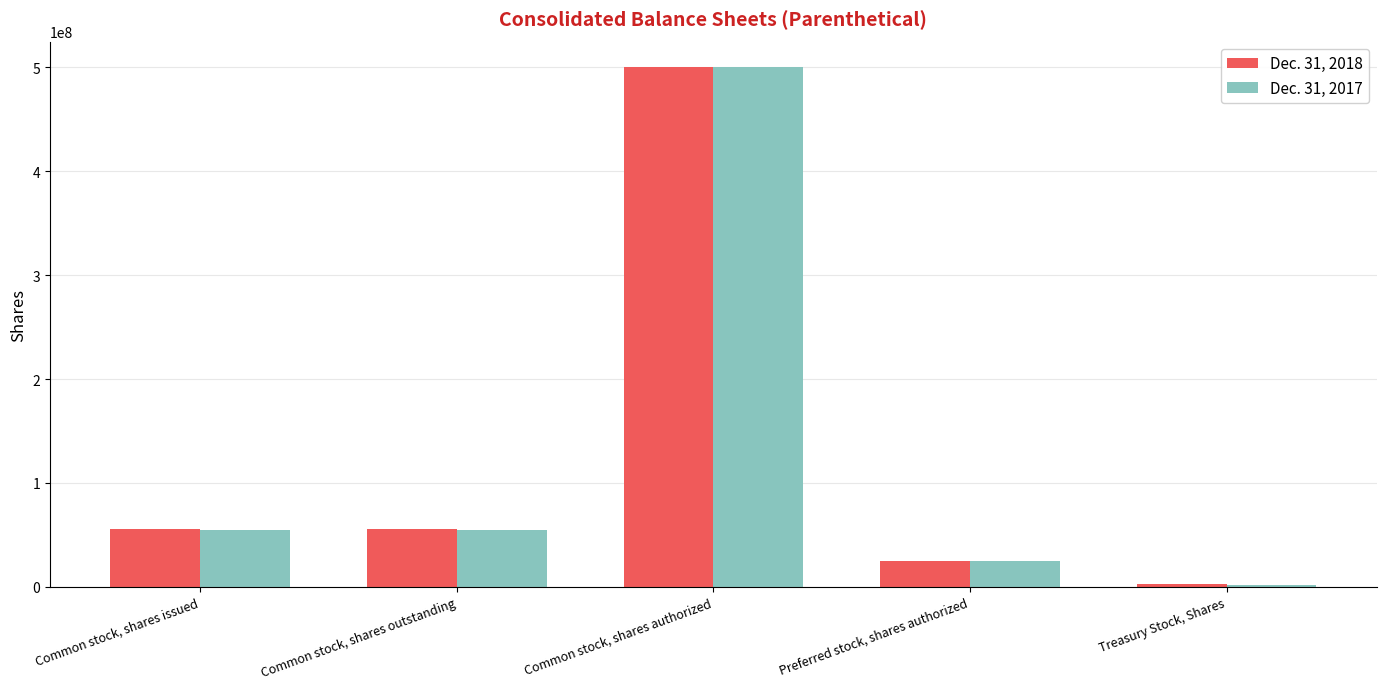

What is the total value across all series at Common stock, shares authorized?

1000000000